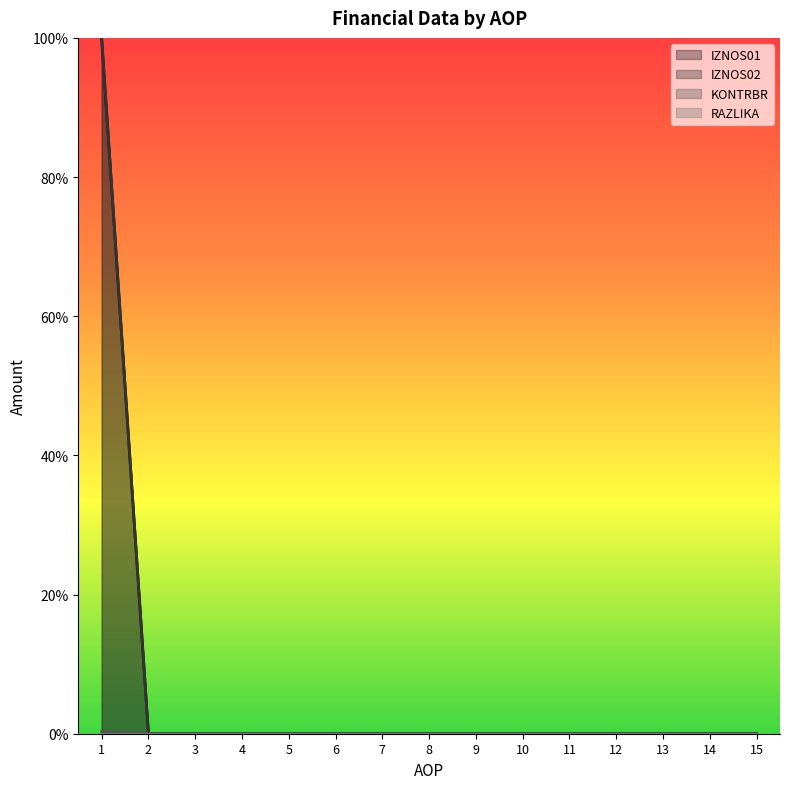

How many KONTRBR values are between 0 and 1?

15